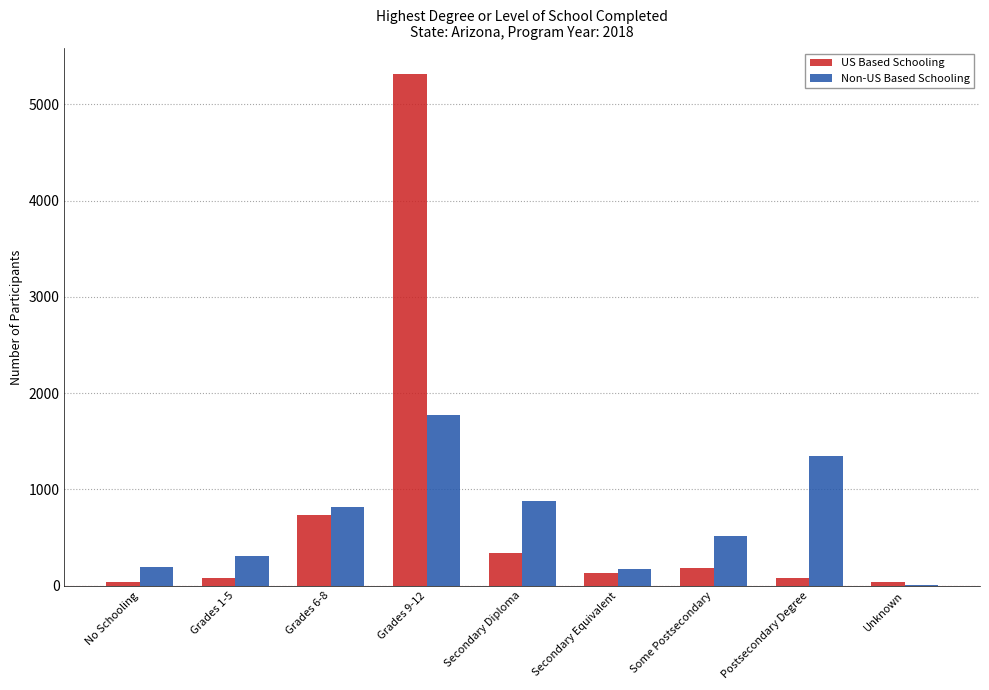

Count the number of data series in this chart.

2